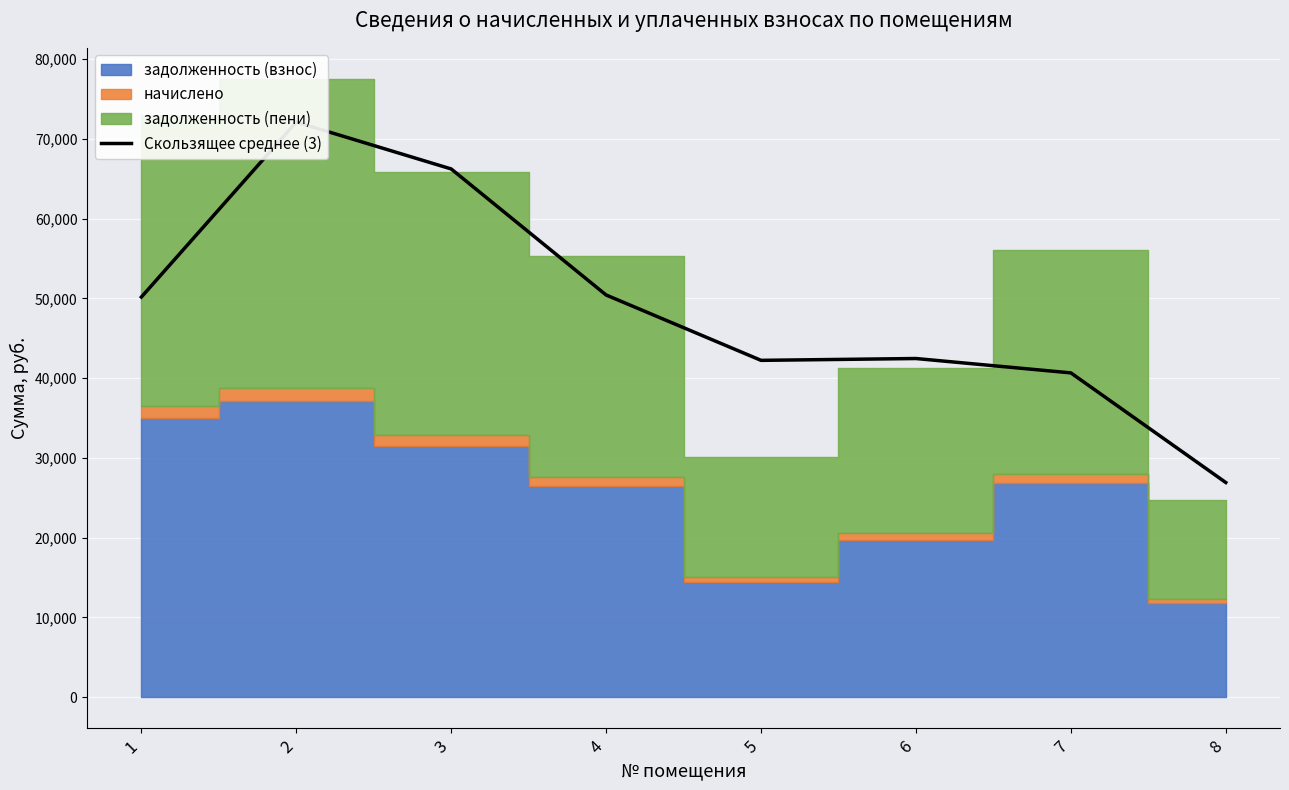

How many lines are shown in the chart?

1